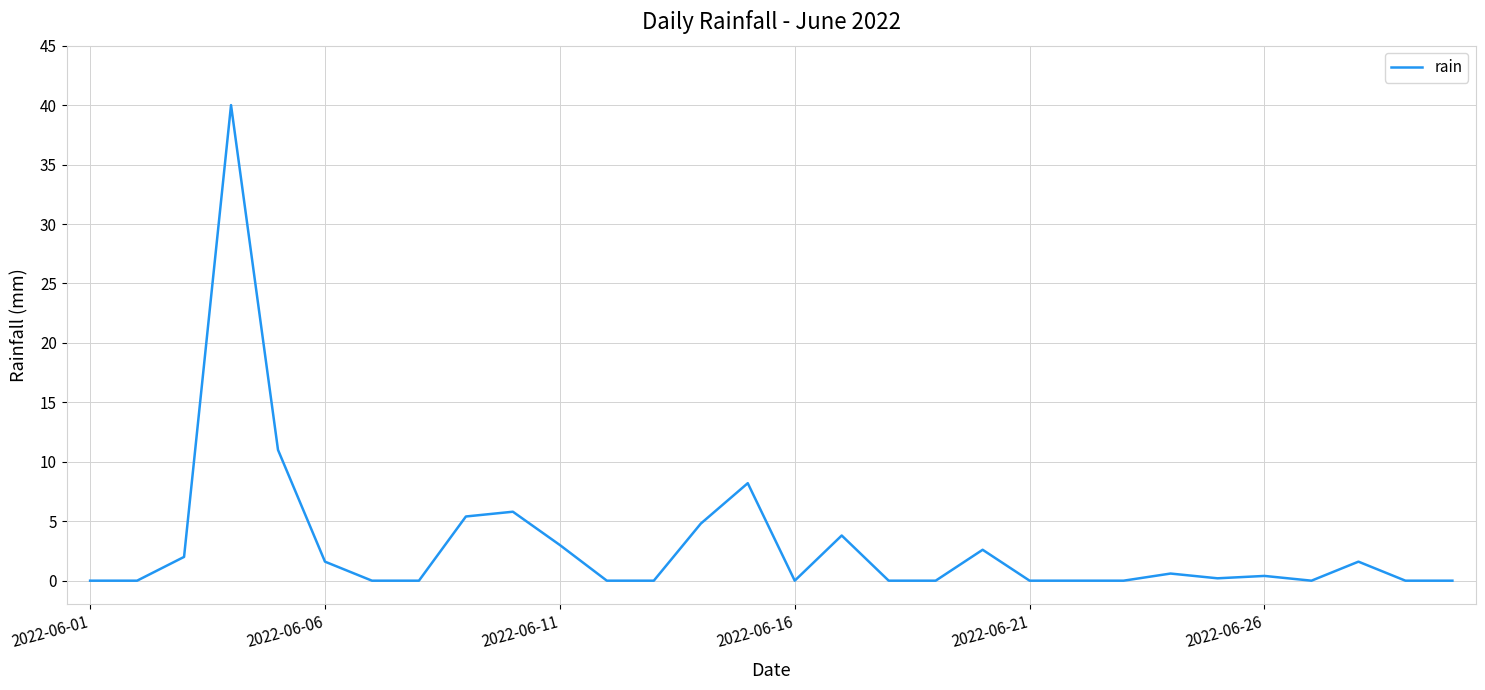

What is the difference between the maximum and minimum values?

40.0